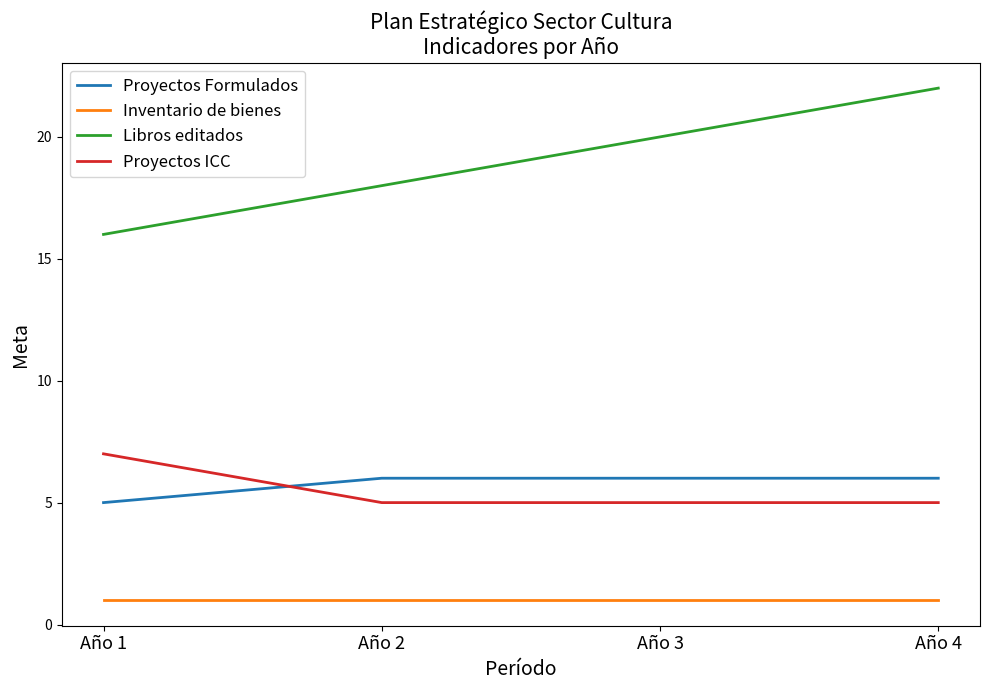

True or false: Proyectos Formulados has a value of 3 at Año 1.

False